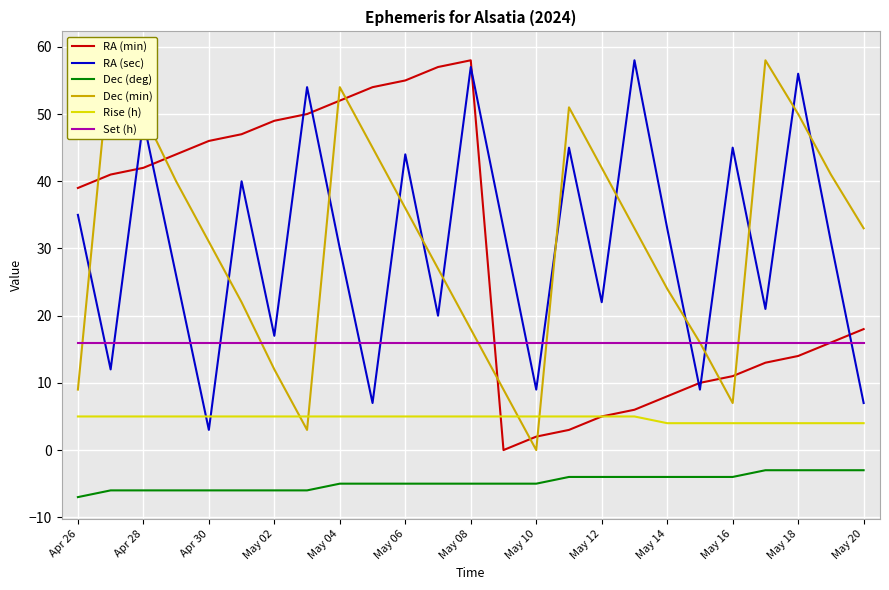

True or false: Dec (deg) has a value of -5 at May 06.

True